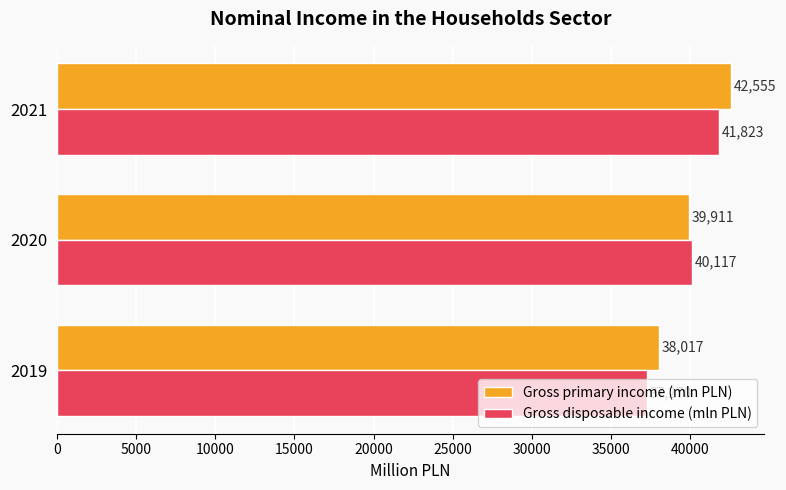

Rank the categories by Gross primary income (mln PLN) value from highest to lowest.

2021, 2020, 2019